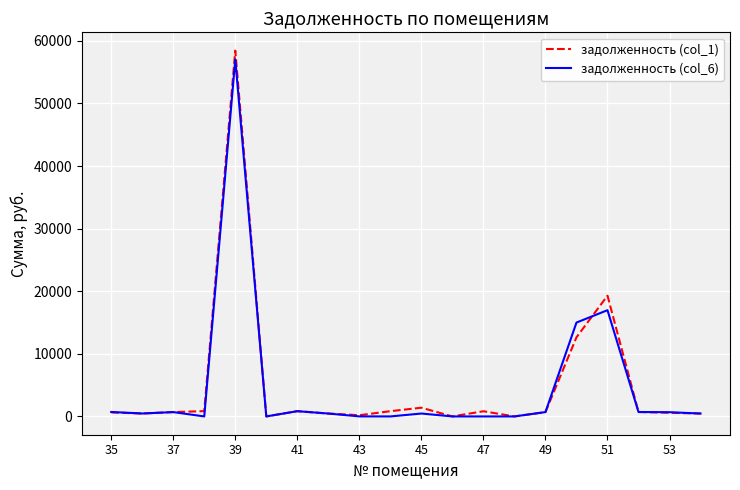

What is the maximum value shown in the chart?

58443.4